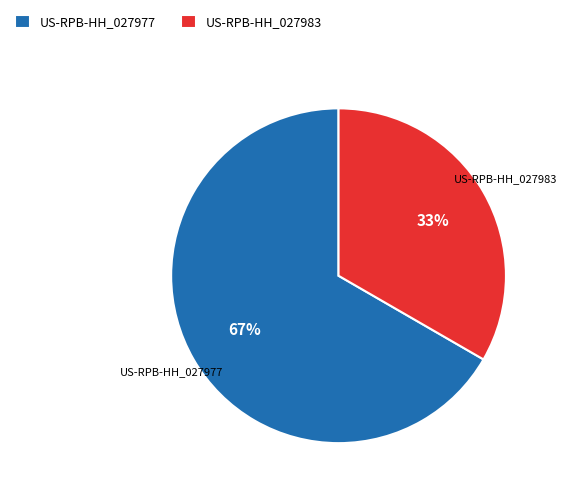

Which category has the biggest portion of the pie?

US-RPB-HH_027977